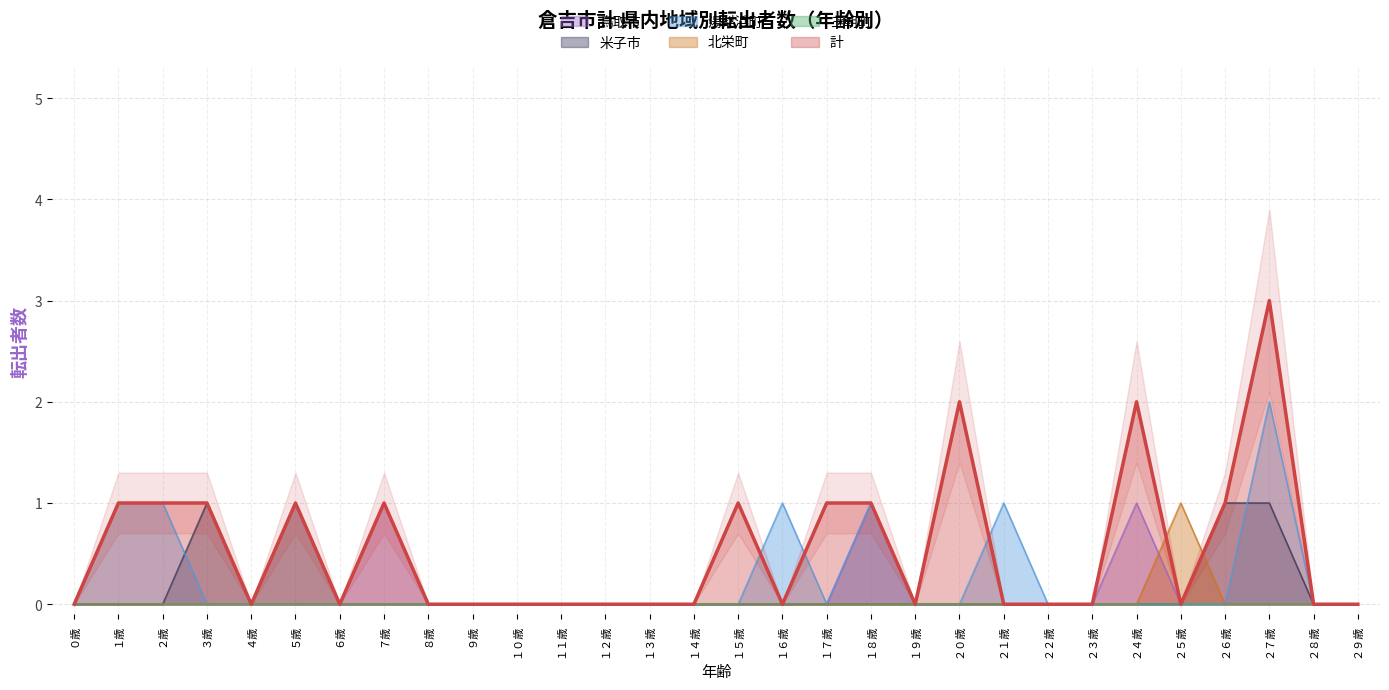

What is the label of the 15th point from the right?

１５歳